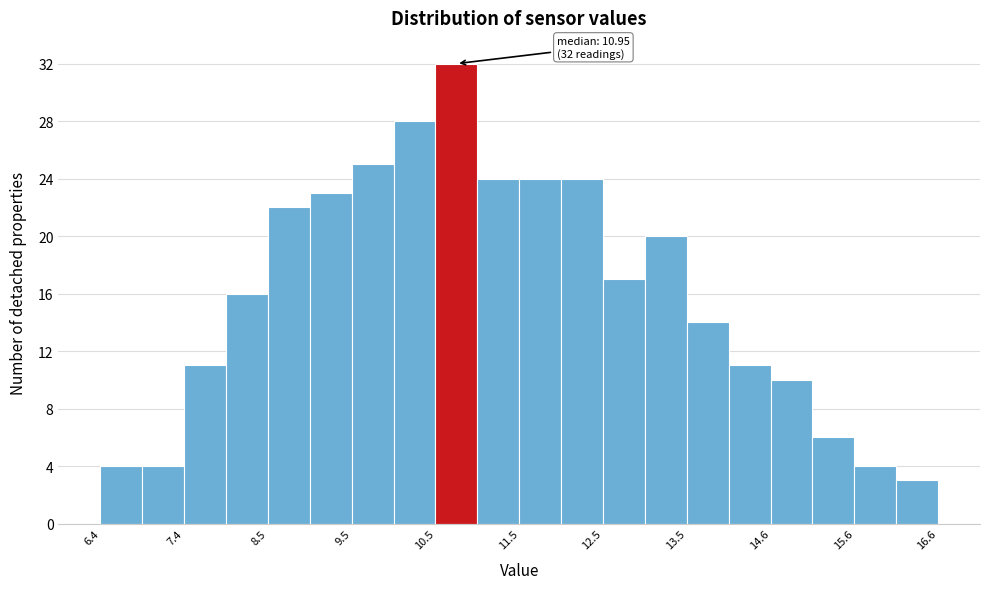

Around what value on the x-axis is the tallest bar? Give the approximate position of its centre, as read against the axis.

10.8